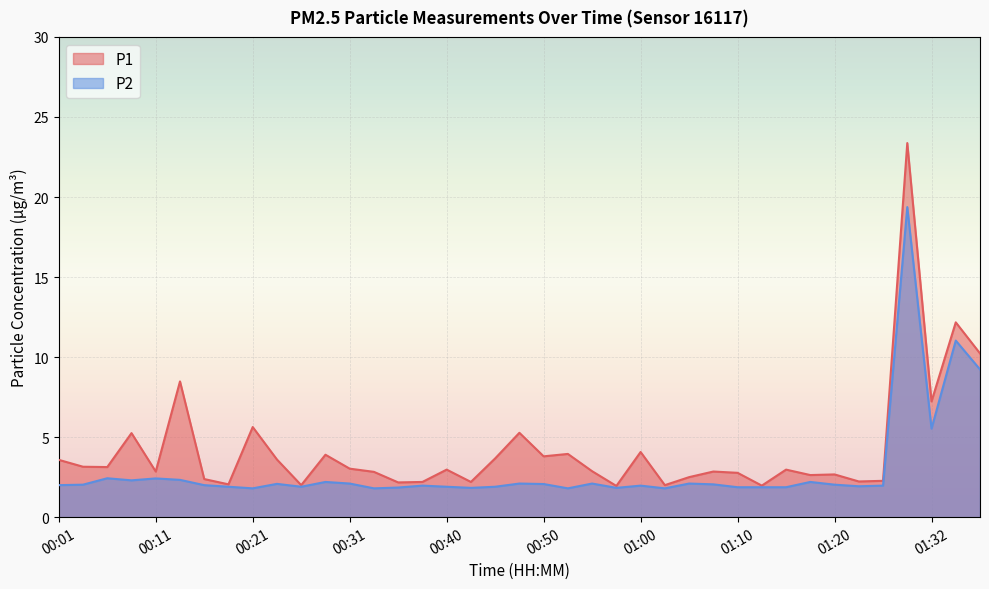

True or false: P1 and P2 intersect in this chart.

False